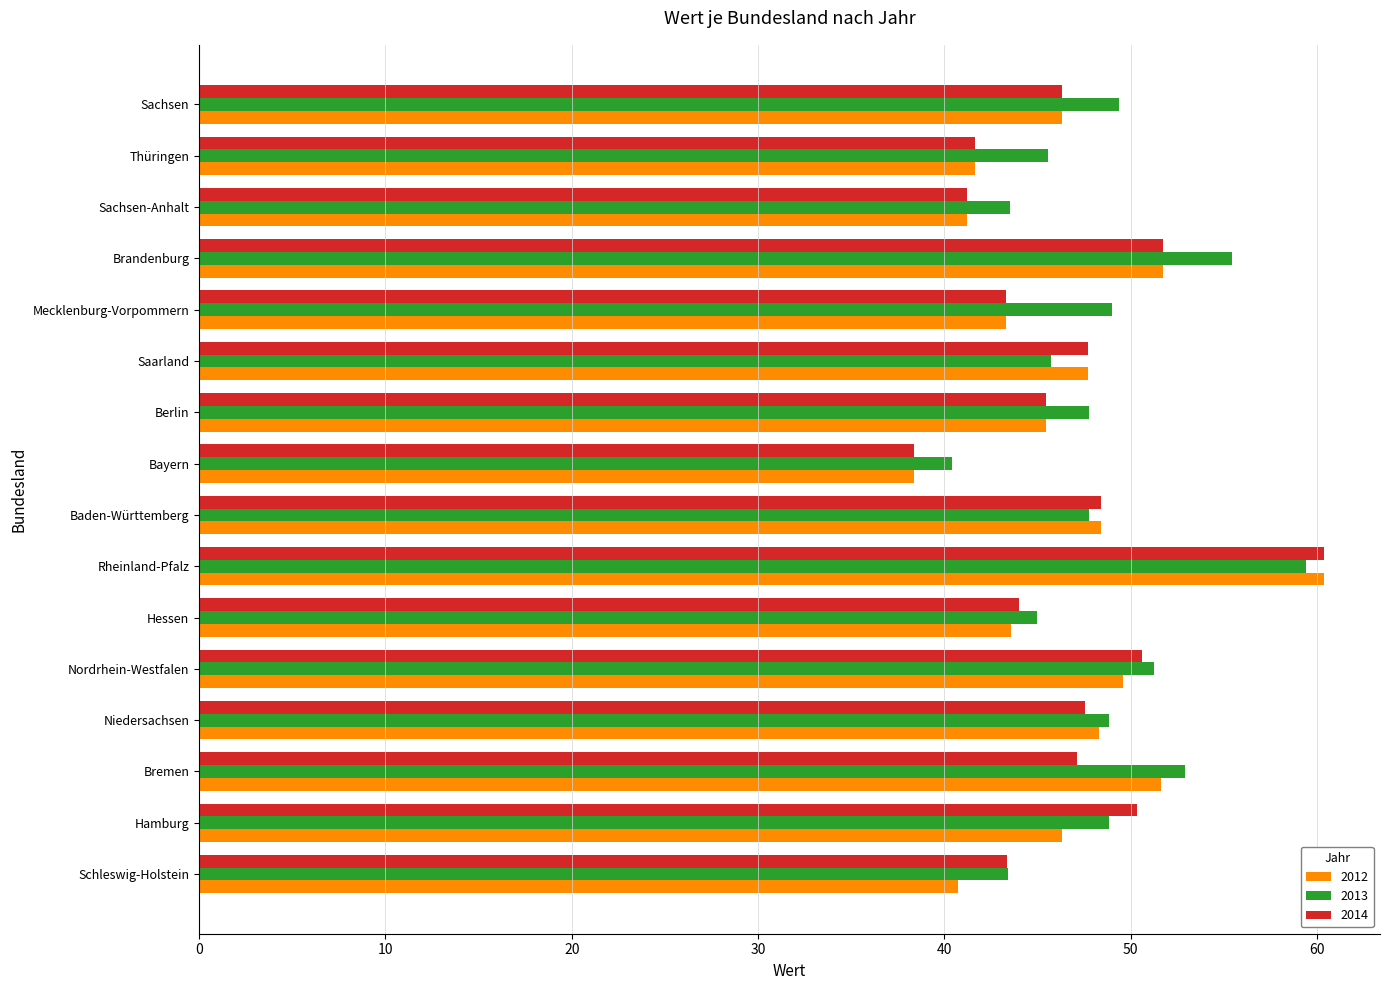

True or false: 2012 has a value of 60.4 at Rheinland-Pfalz.

True